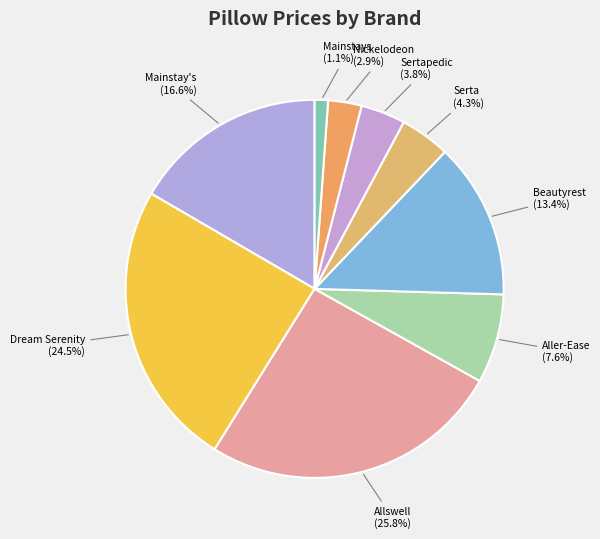

Does Dream Serenity represent more than half of the total?

No